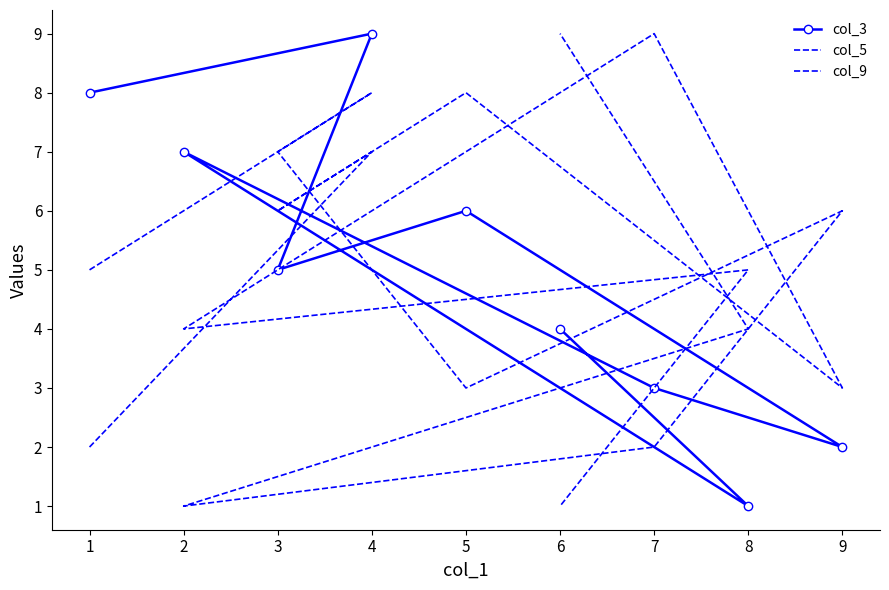

What is the difference between the highest and lowest values at 7?

7